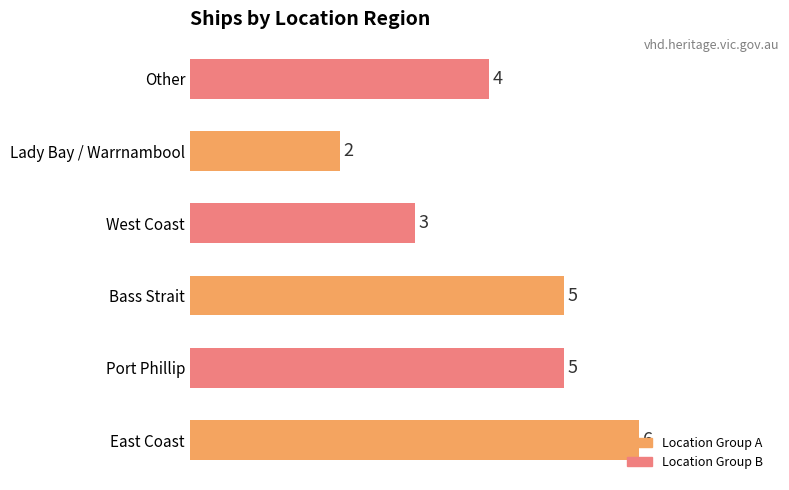

True or false: the data shows 1 at Lady Bay / Warrnambool.

False